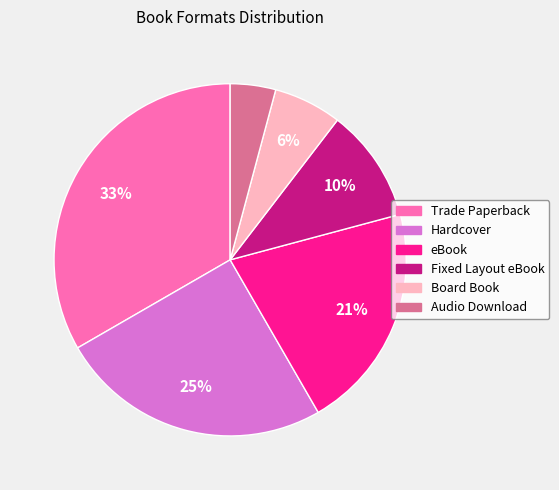

To the nearest percent, what is the combined percentage of Hardcover and Audio Download?

29%